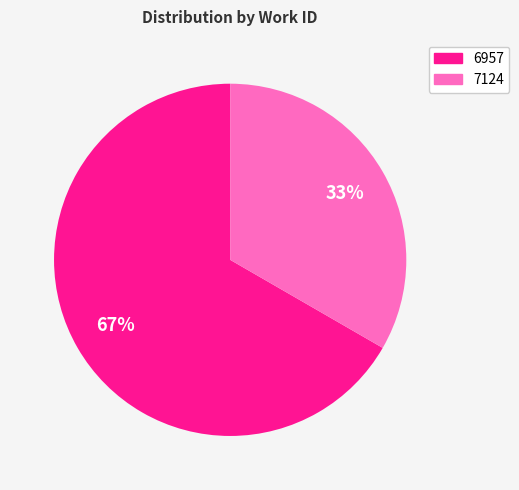

Is there a majority slice in this chart?

Yes